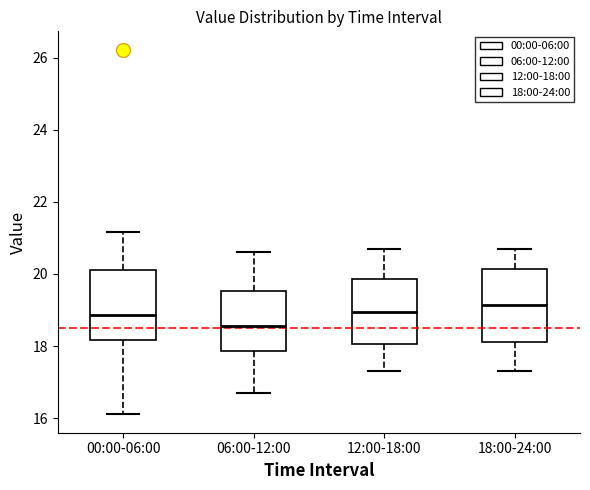

Reading left to right, read every box against the y-axis: the position of its median line, the range the box covers, and the ends of its whiskers. The values are not printed on the chart, so give them approximately, as read against the axis.

00:00-06:00: median 18.8, box 18.2 to 20.2, whiskers 16.2 to 21.2
06:00-12:00: median 18.6, box 17.8 to 19.6, whiskers 16.8 to 20.6
12:00-18:00: median 19.0, box 18.0 to 19.8, whiskers 17.4 to 20.8
18:00-24:00: median 19.2, box 18.2 to 20.2, whiskers 17.4 to 20.8